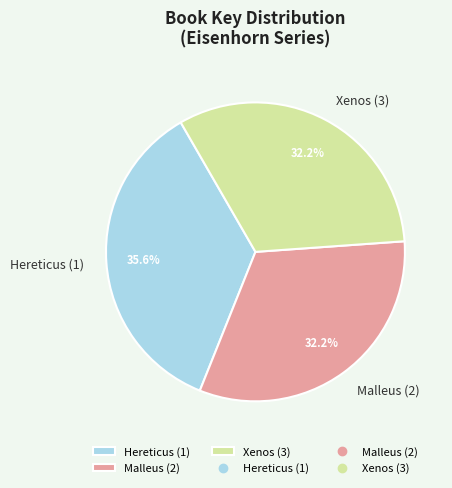

To the nearest percent, what portion does Hereticus (1) represent?

36%